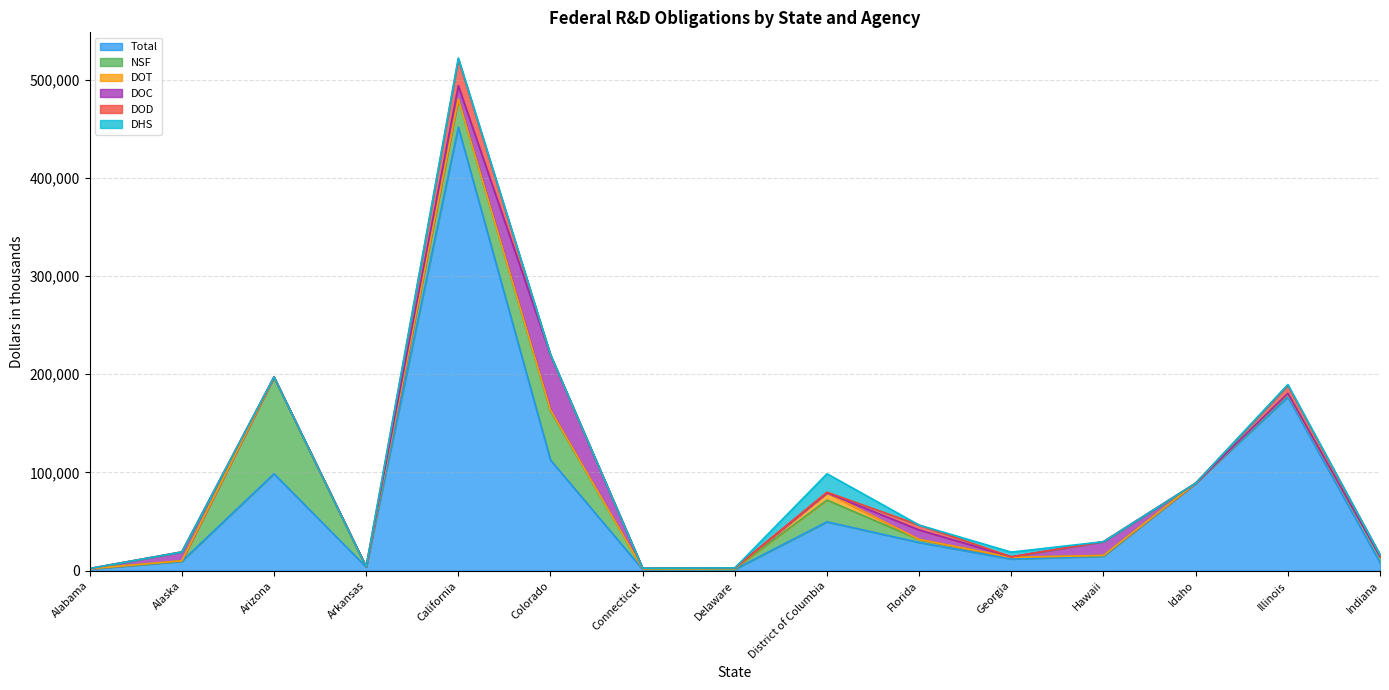

At which category does DOT reach its first local valley?

Delaware